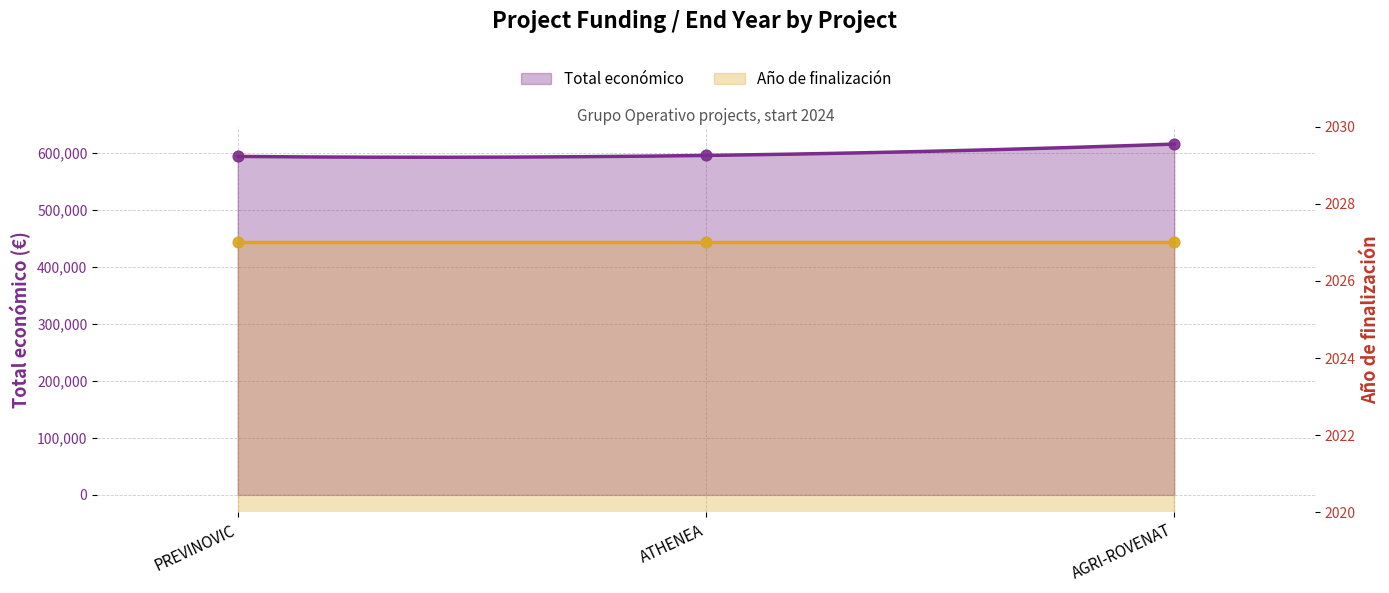

Which has a higher value, PREVINOVIC or ATHENEA?

ATHENEA